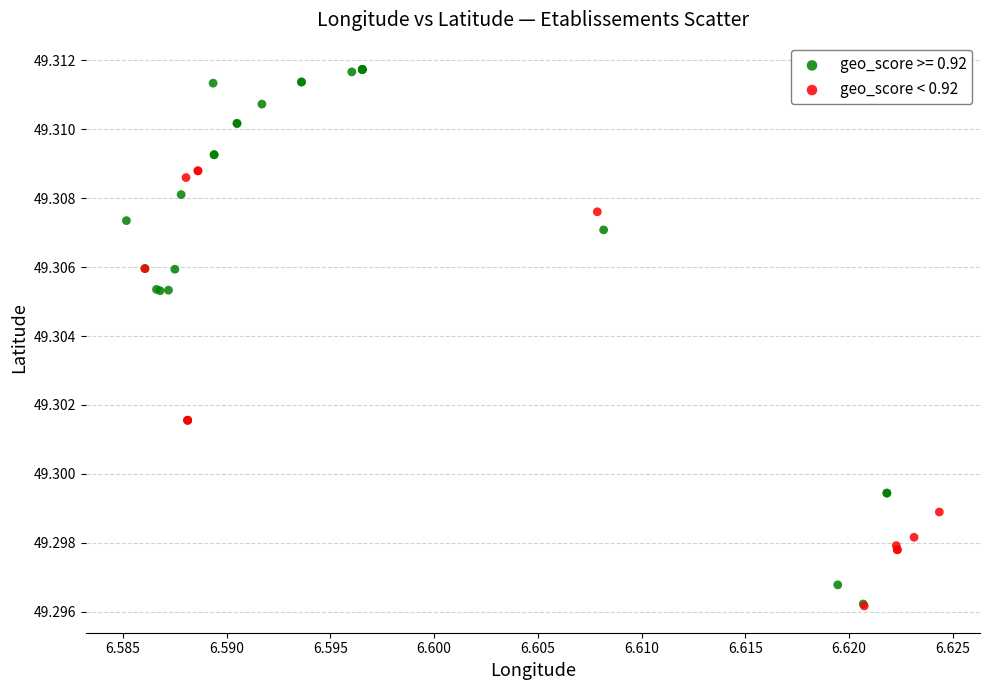

Which series reaches the maximum Y coordinate?

geo_score >= 0.92